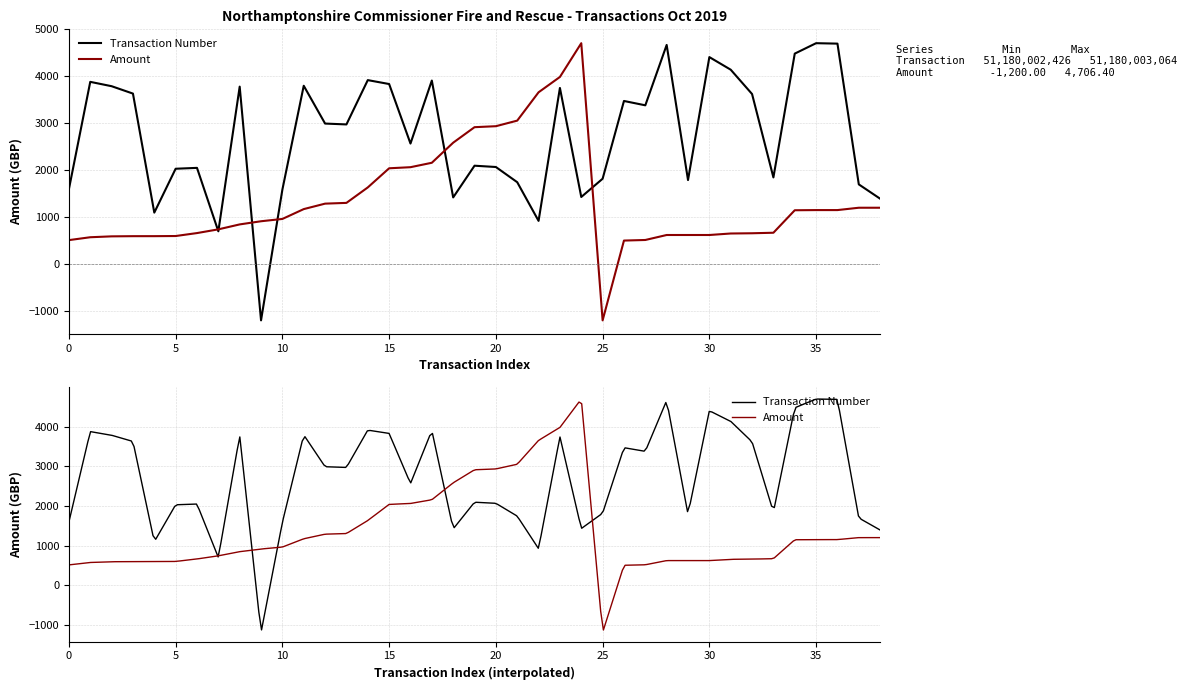

How many data points does each series have?

39